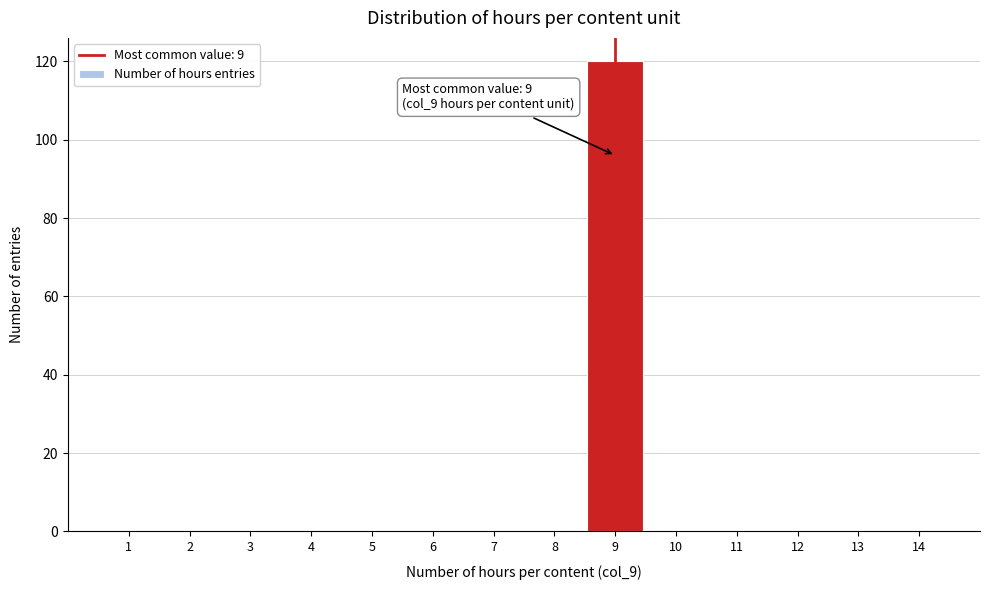

Over which range of the x-axis is the bar tallest?

8.5 to 9.5